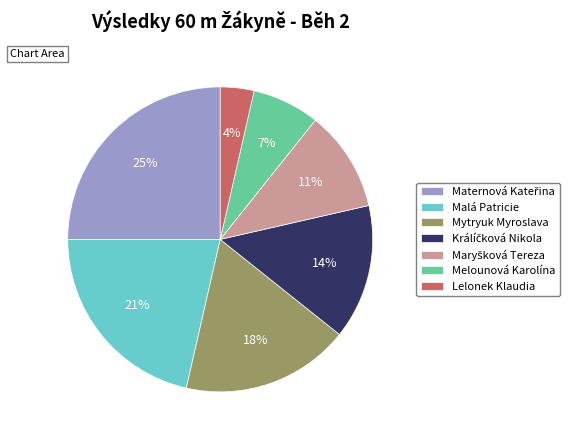

Is it true that Melounová Karolína is 7% of the pie?

True